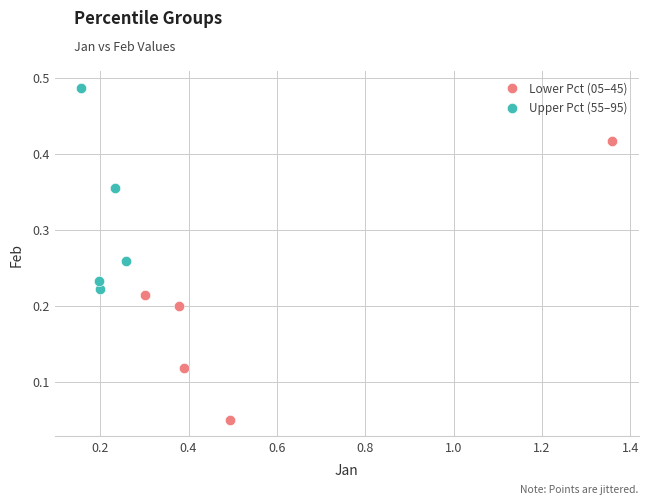

Which series contains the highest Y value?

Upper Pct (55–95)